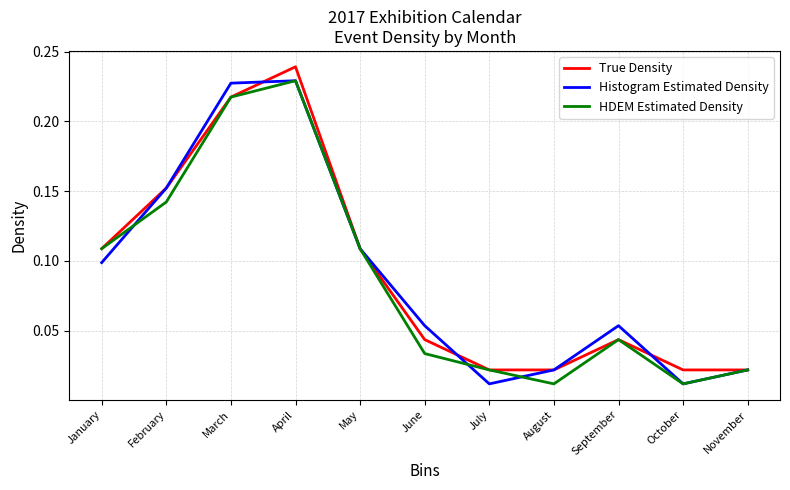

Is the value of Histogram Estimated Density at February greater than the value of HDEM Estimated Density at April?

No